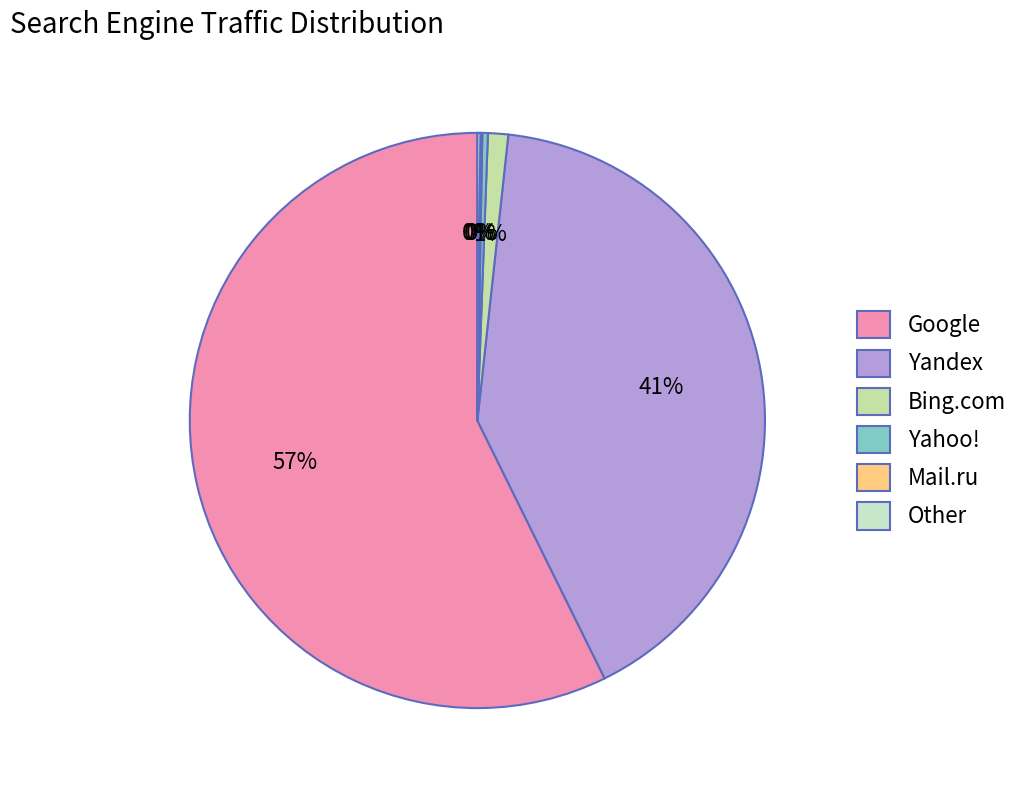

What percentage is NOT represented by Bing.com?

98.9%